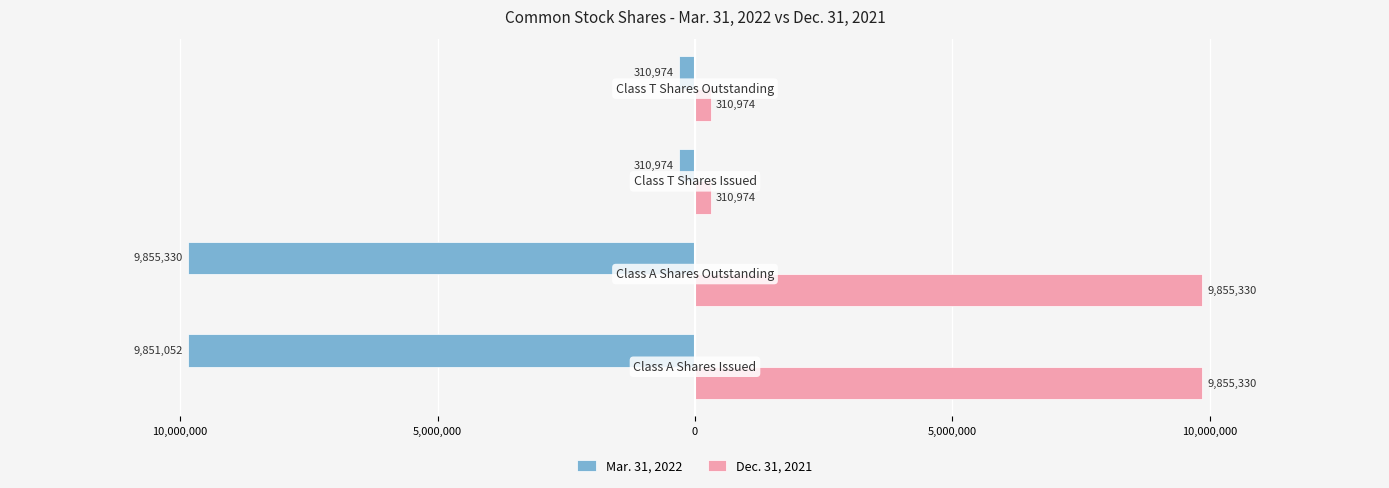

What are all the series names shown in the legend?

Mar. 31, 2022, Dec. 31, 2021